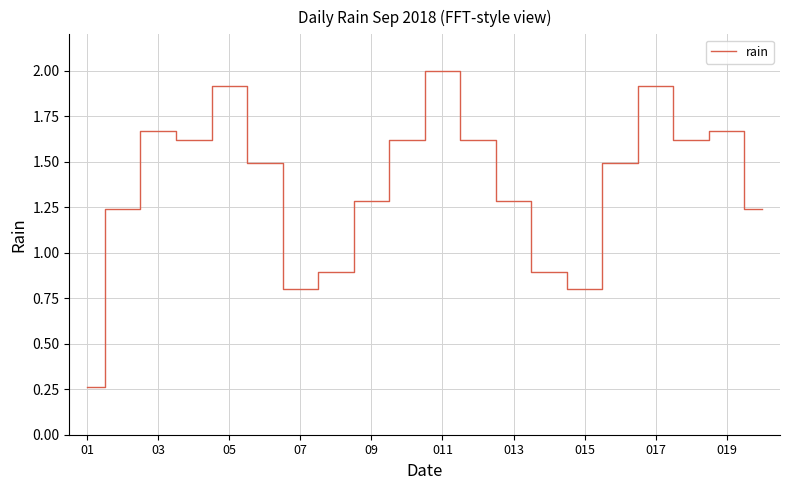

What is the greatest value displayed?

2.0